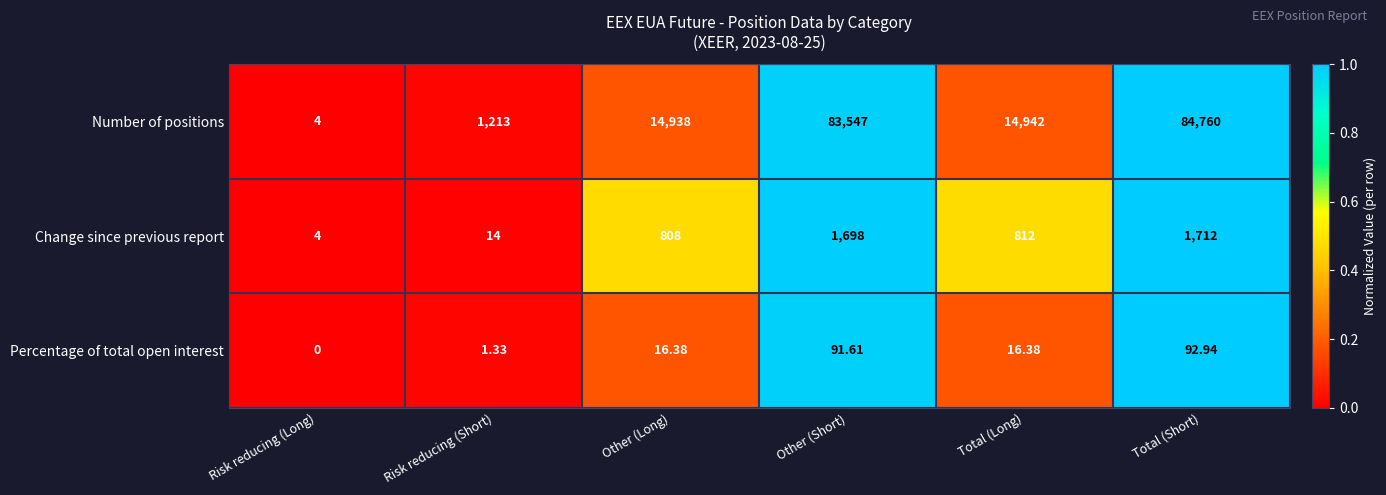

Which series has the widest spread of values?

Number of positions